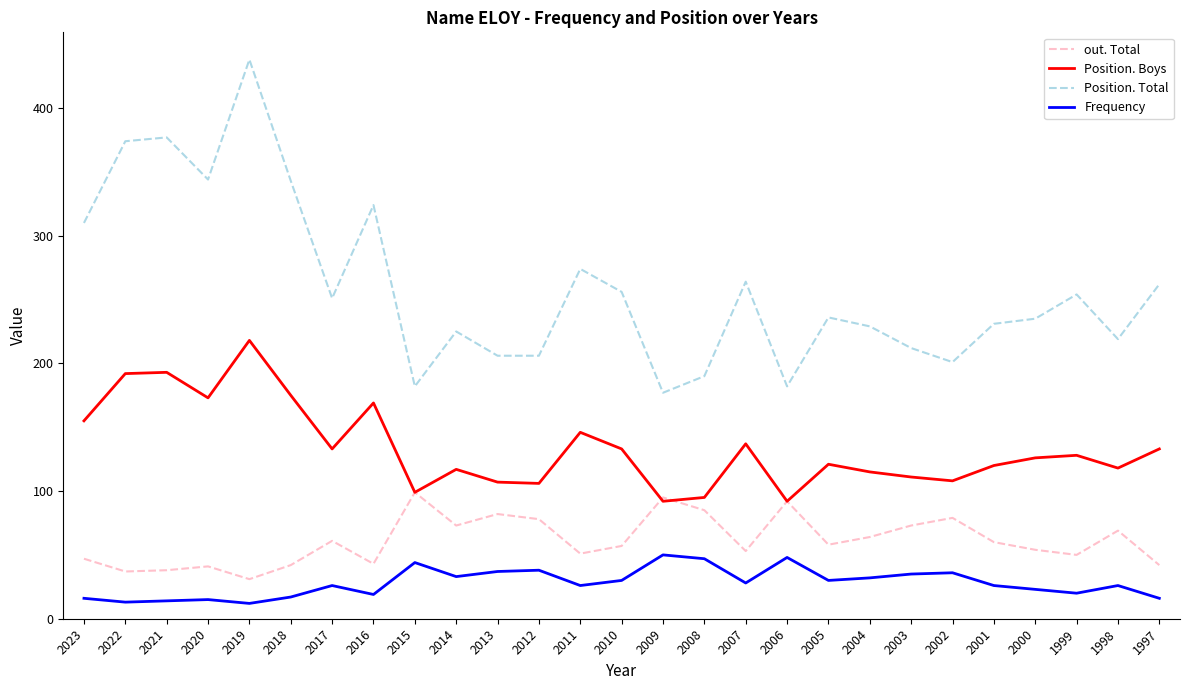

True or false: Frequency and Position. Boys intersect in this chart.

False